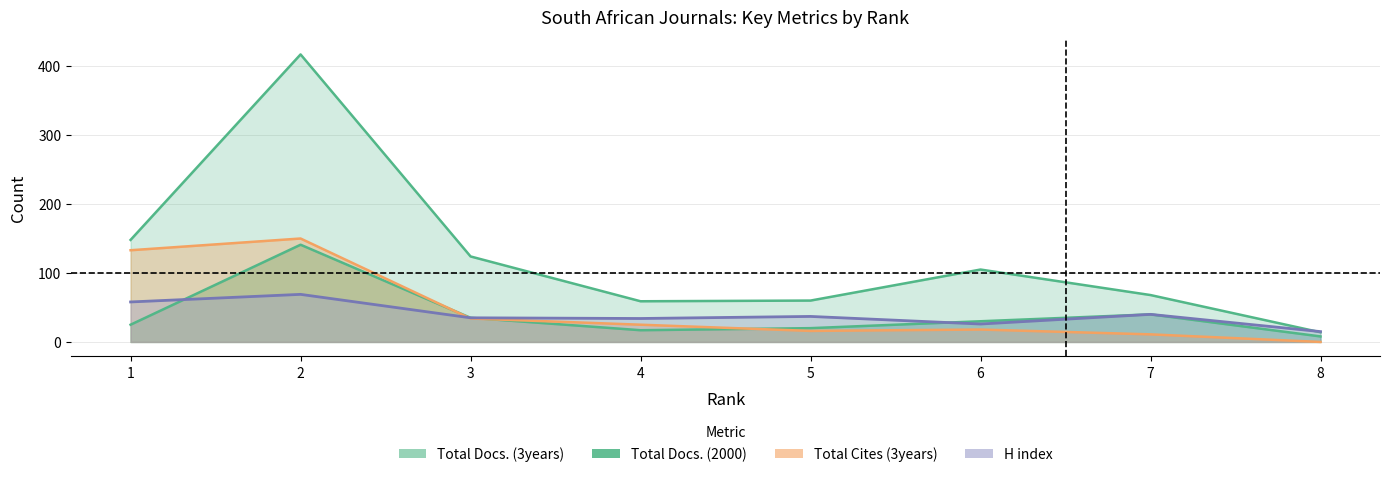

Reading left to right, list all the values displayed in this chart.

H index: 58	69	35	34	37	26	40	15
Total Docs. (2000): 25	141	35	17	20	30	40	8
Total Docs. (3years): 148	417	124	59	60	105	68	14
Total Cites (3years): 133	150	34	25	16	18	11	0